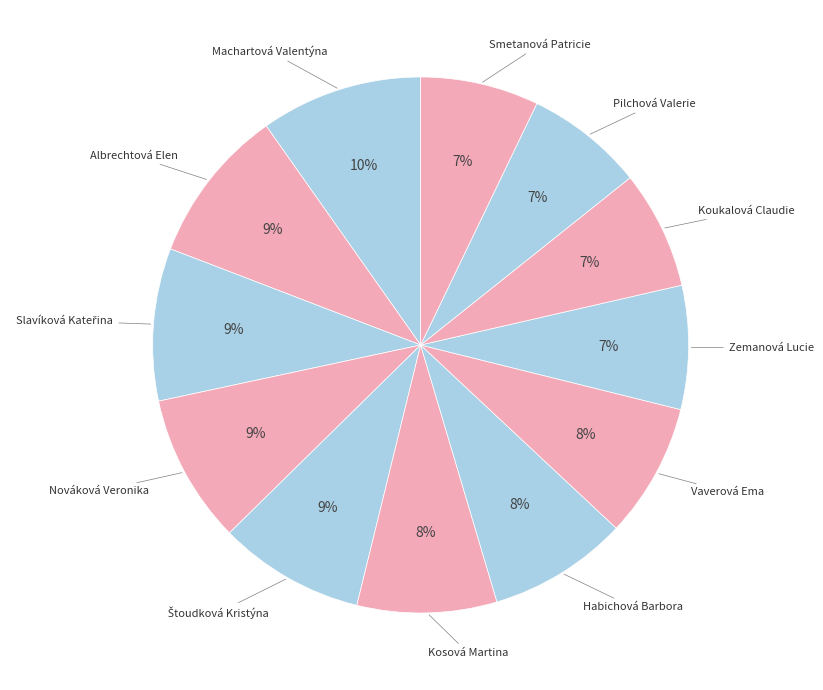

To the nearest percent, what is the difference between the largest and smallest slice percentages?

3%